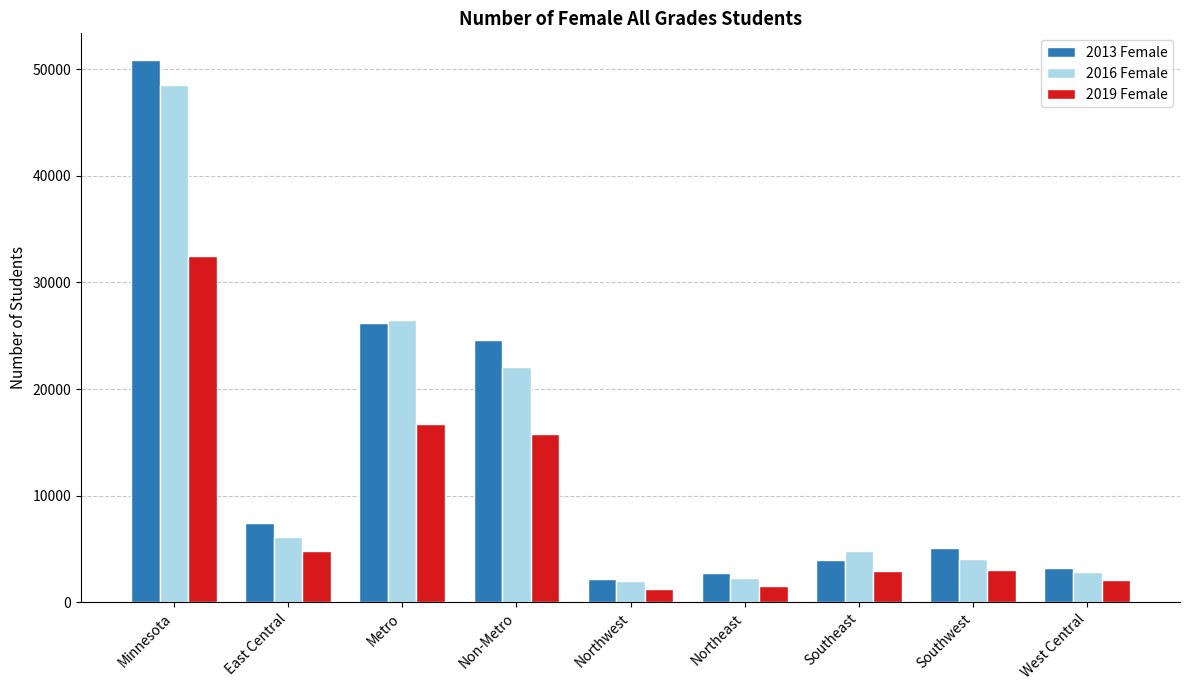

List the series in order of their peak value, highest first.

2013 Female, 2016 Female, 2019 Female